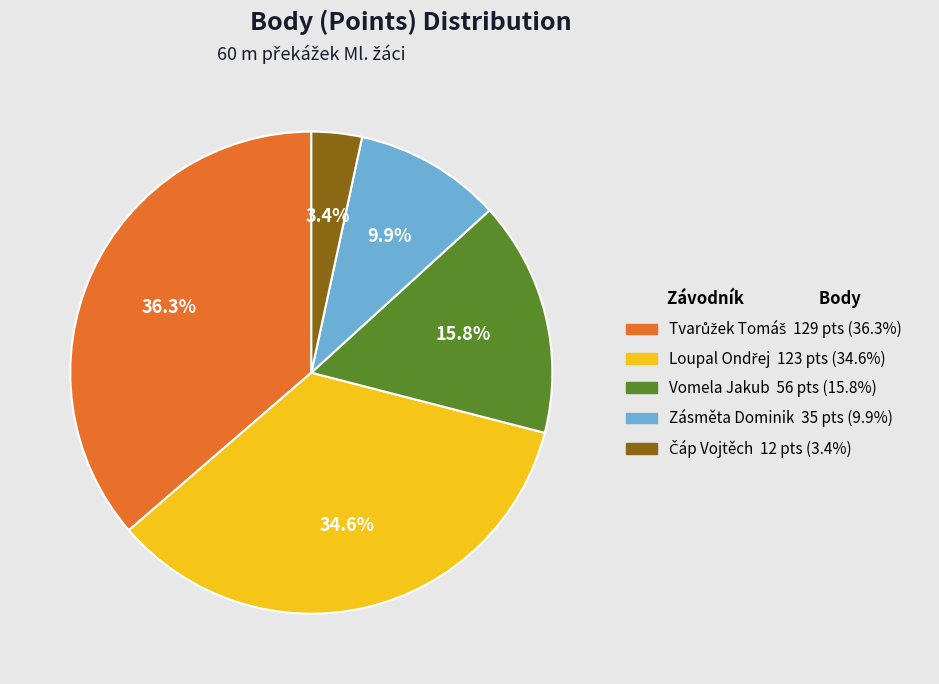

Is there any slice that represents more than half of the pie?

No